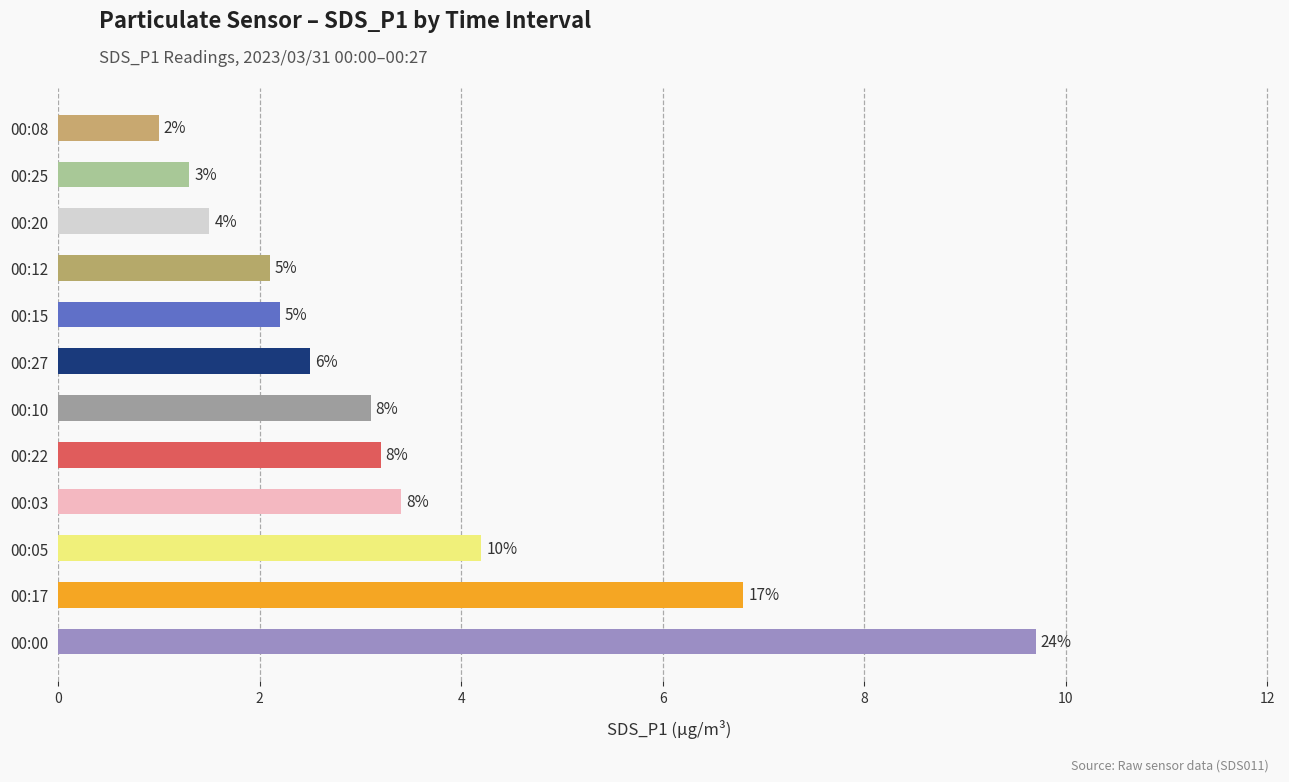

How many bars are there in total?

12